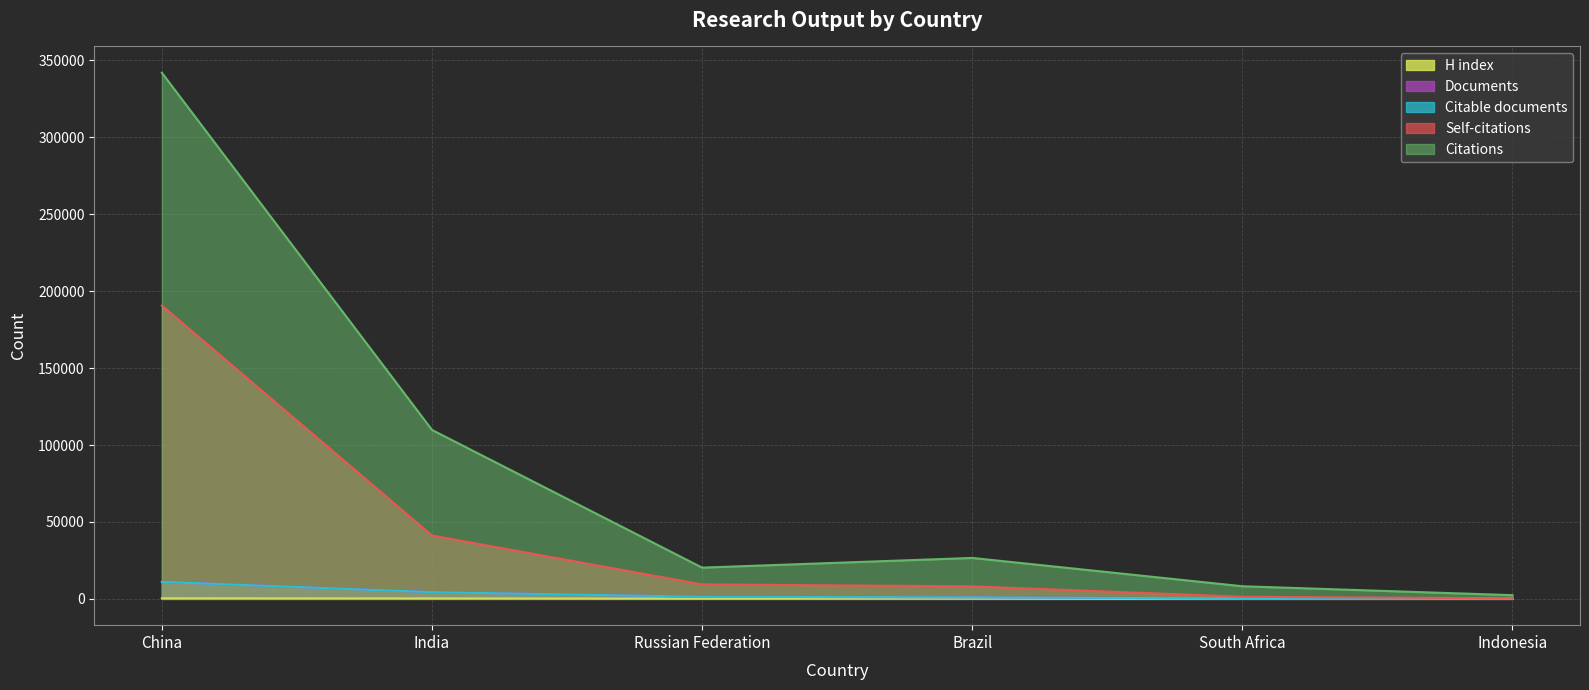

Is the value of Documents at Russian Federation greater than the value of Citable documents at South Africa?

Yes